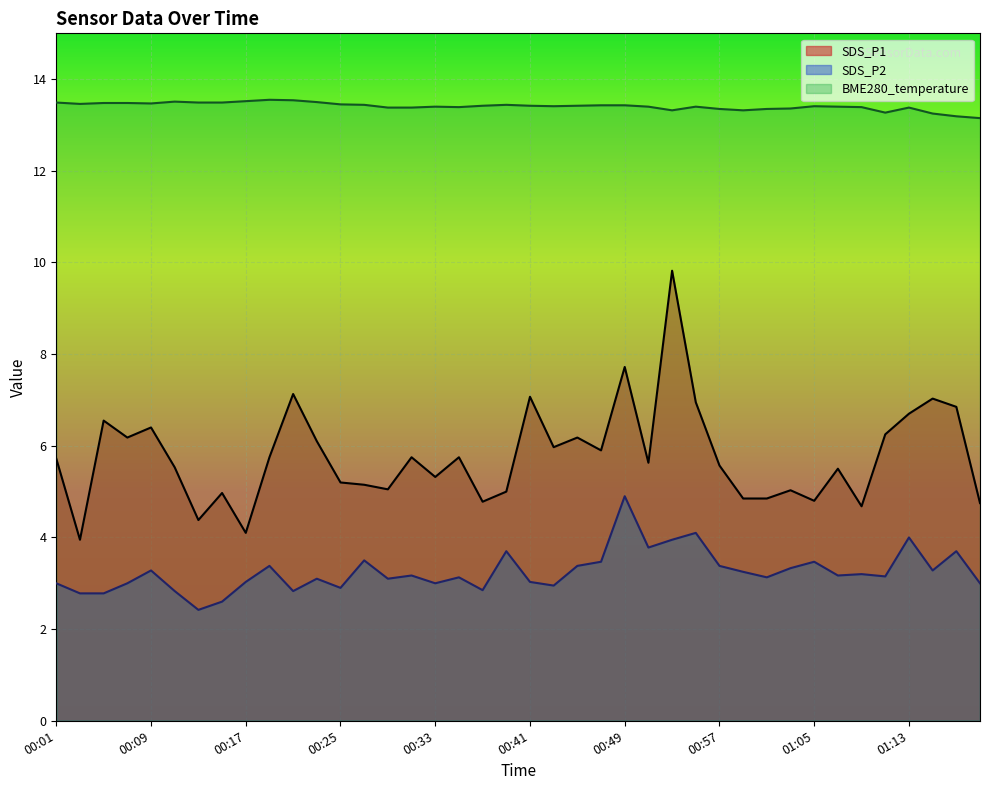

List the series in order of their overall mean, highest first.

BME280_temperature, SDS_P1, SDS_P2